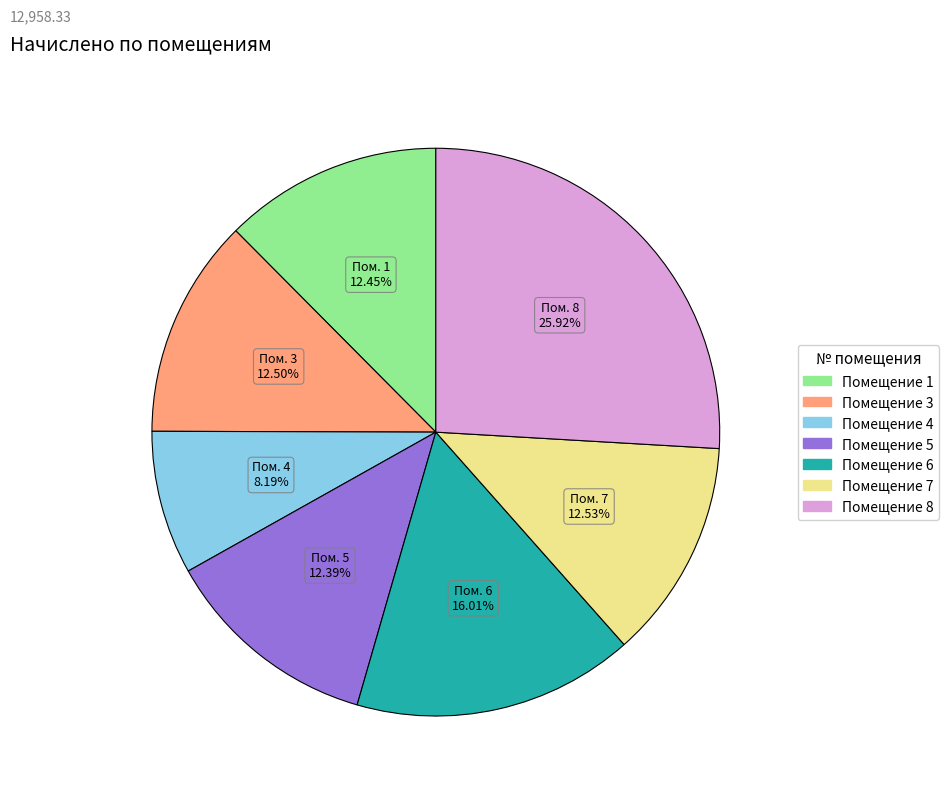

Does any single category account for the majority?

No